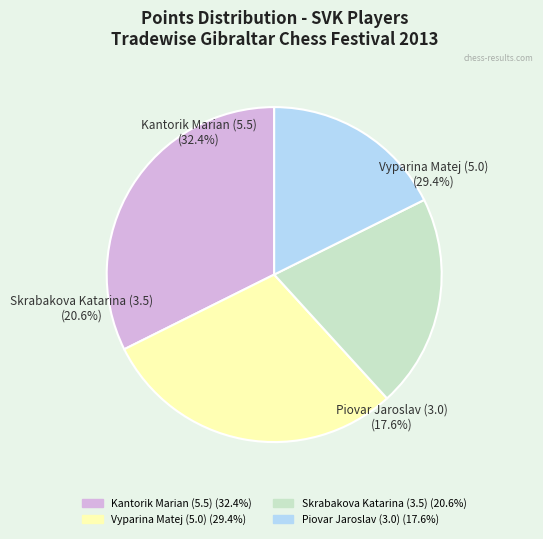

To the nearest percent, what portion does Kantorik Marian (5.5) represent?

32%